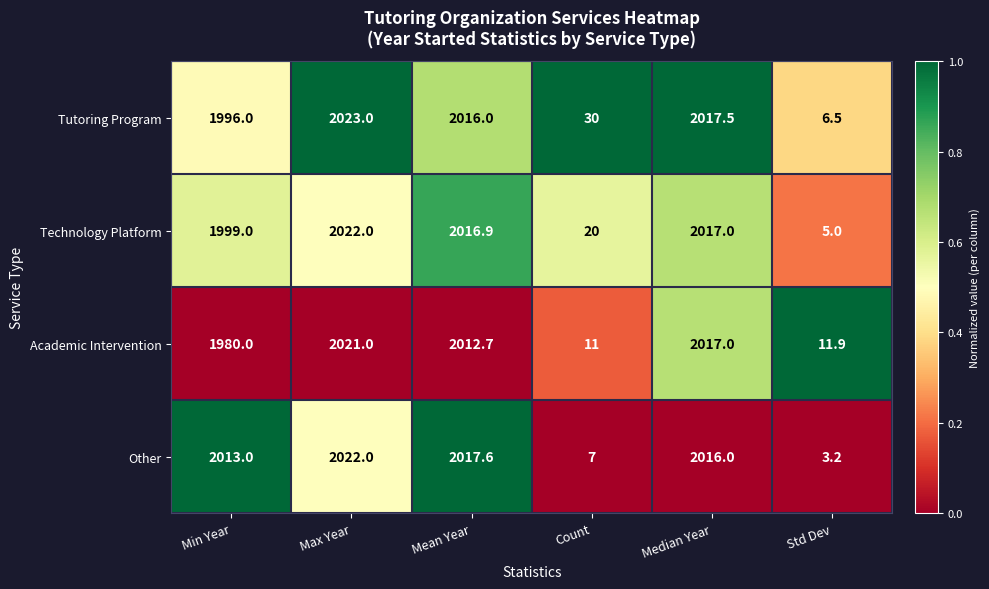

Rank the categories by Academic Intervention value from lowest to highest.

Count, Std Dev, Min Year, Mean Year, Median Year, Max Year